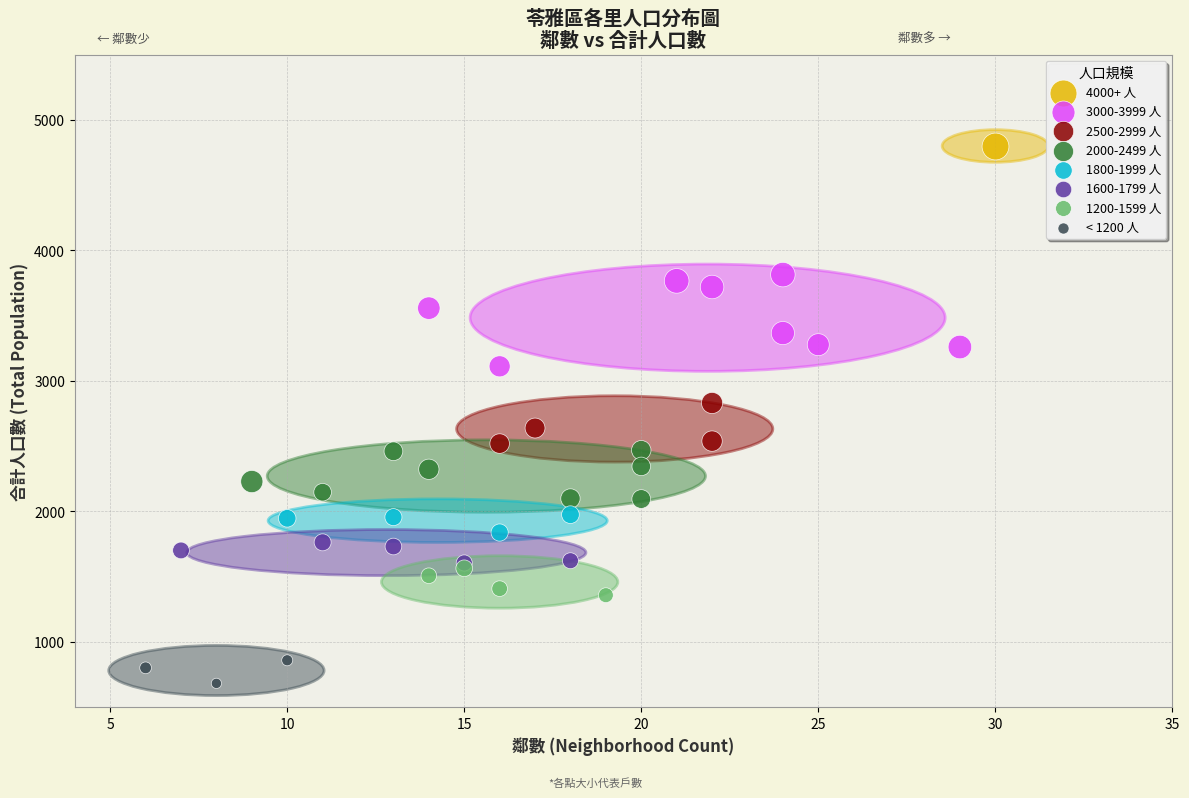

What are all the series names shown in the legend?

4000+ 人, 3000-3999 人, 2500-2999 人, 2000-2499 人, 1800-1999 人, 1600-1799 人, 1200-1599 人, < 1200 人